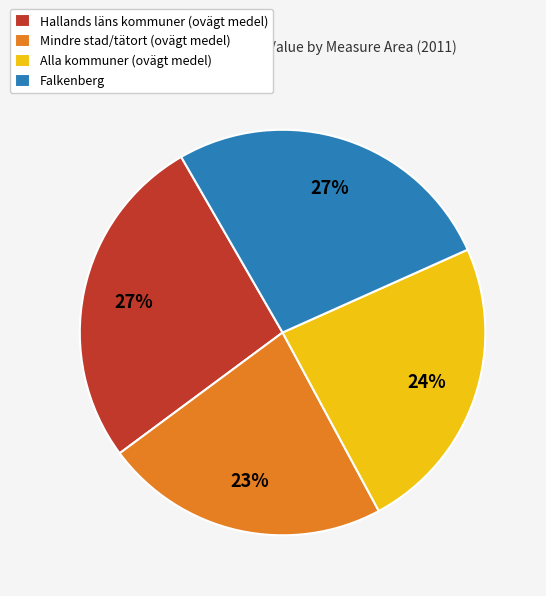

What is the smallest slice in the pie chart?

Mindre stad/tätort (ovägt medel)